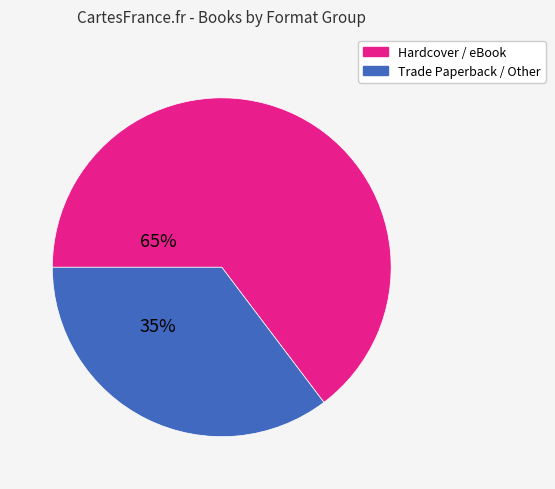

Does any single category account for the majority?

Yes